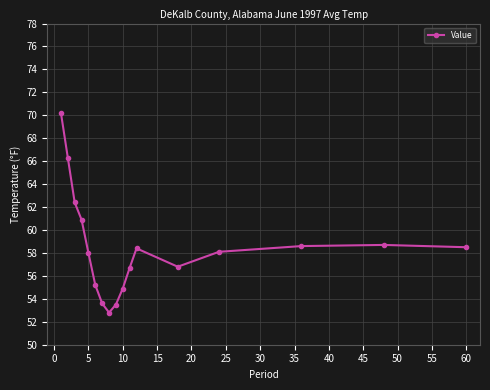

What is the value of the 3rd point from the left?

62.4